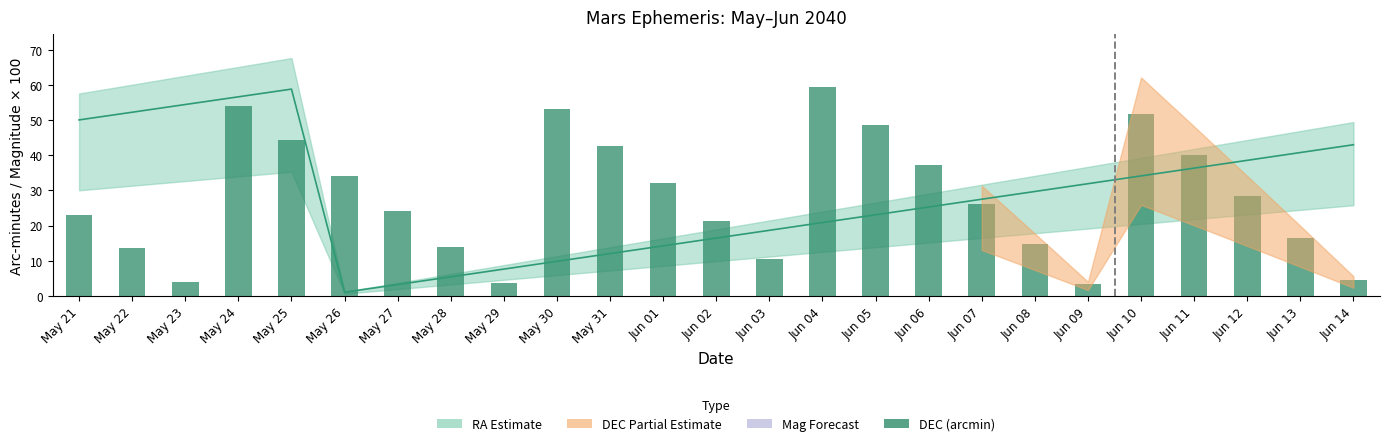

True or false: the data shows 29.2 at Jun 02.

False